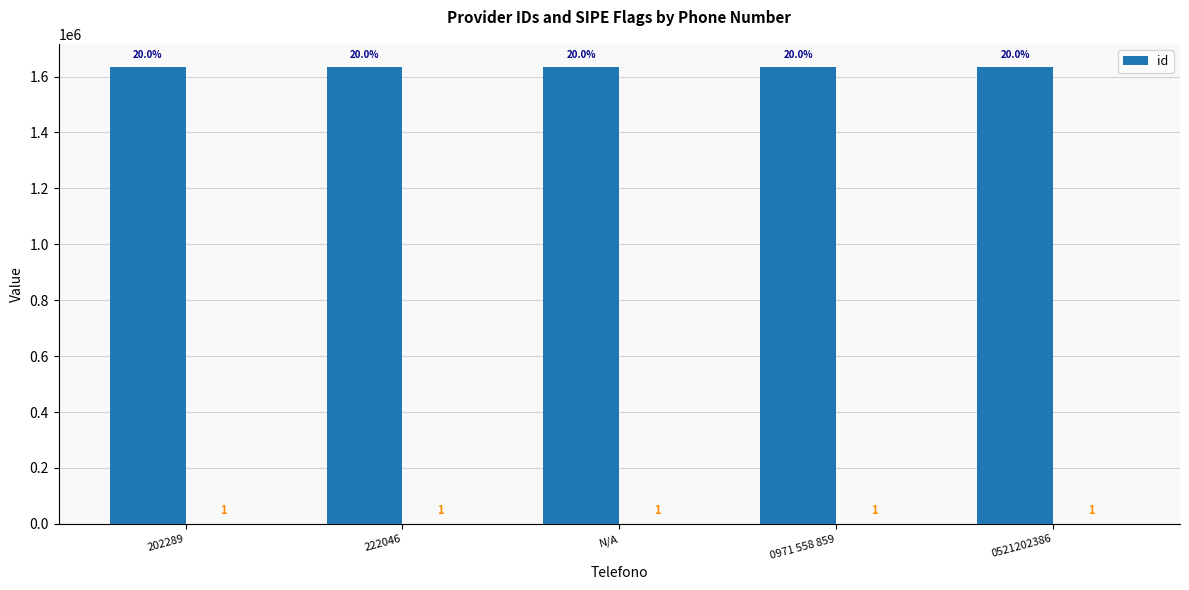

What position from the right is 202289?

5